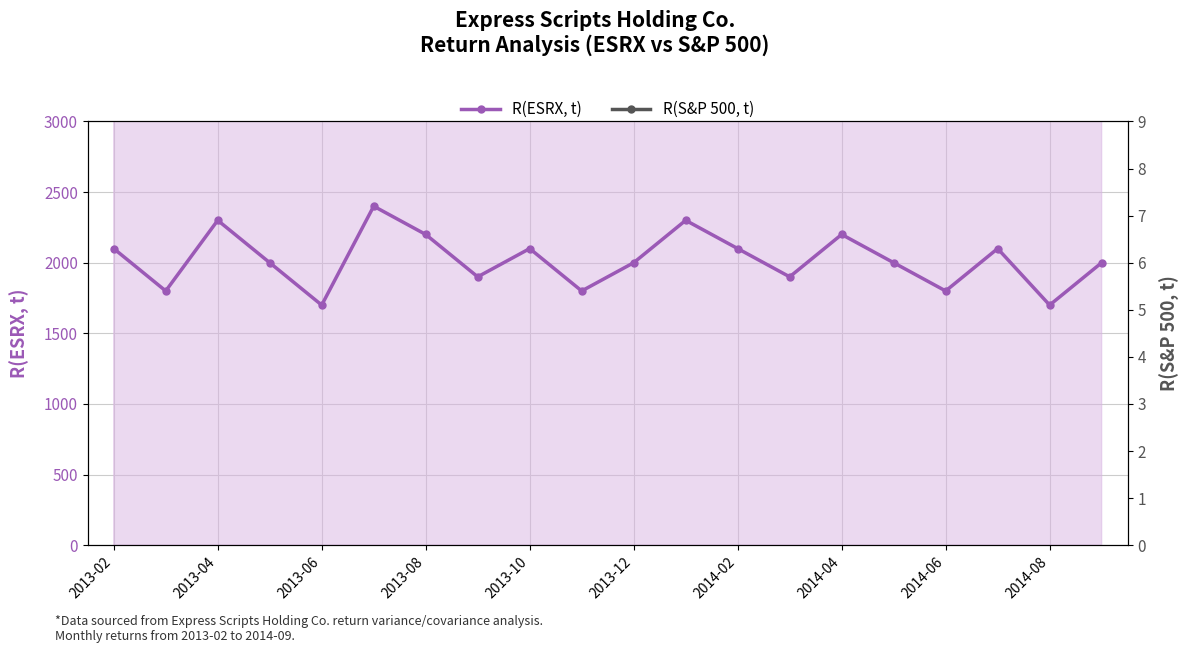

In R(ESRX, t), how many points are lower than both neighbors (excluding endpoints)?

7